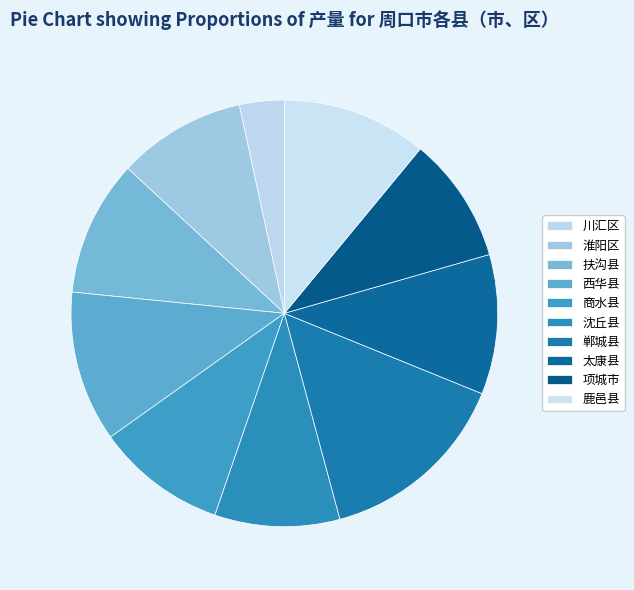

How many segments does this pie chart have?

10